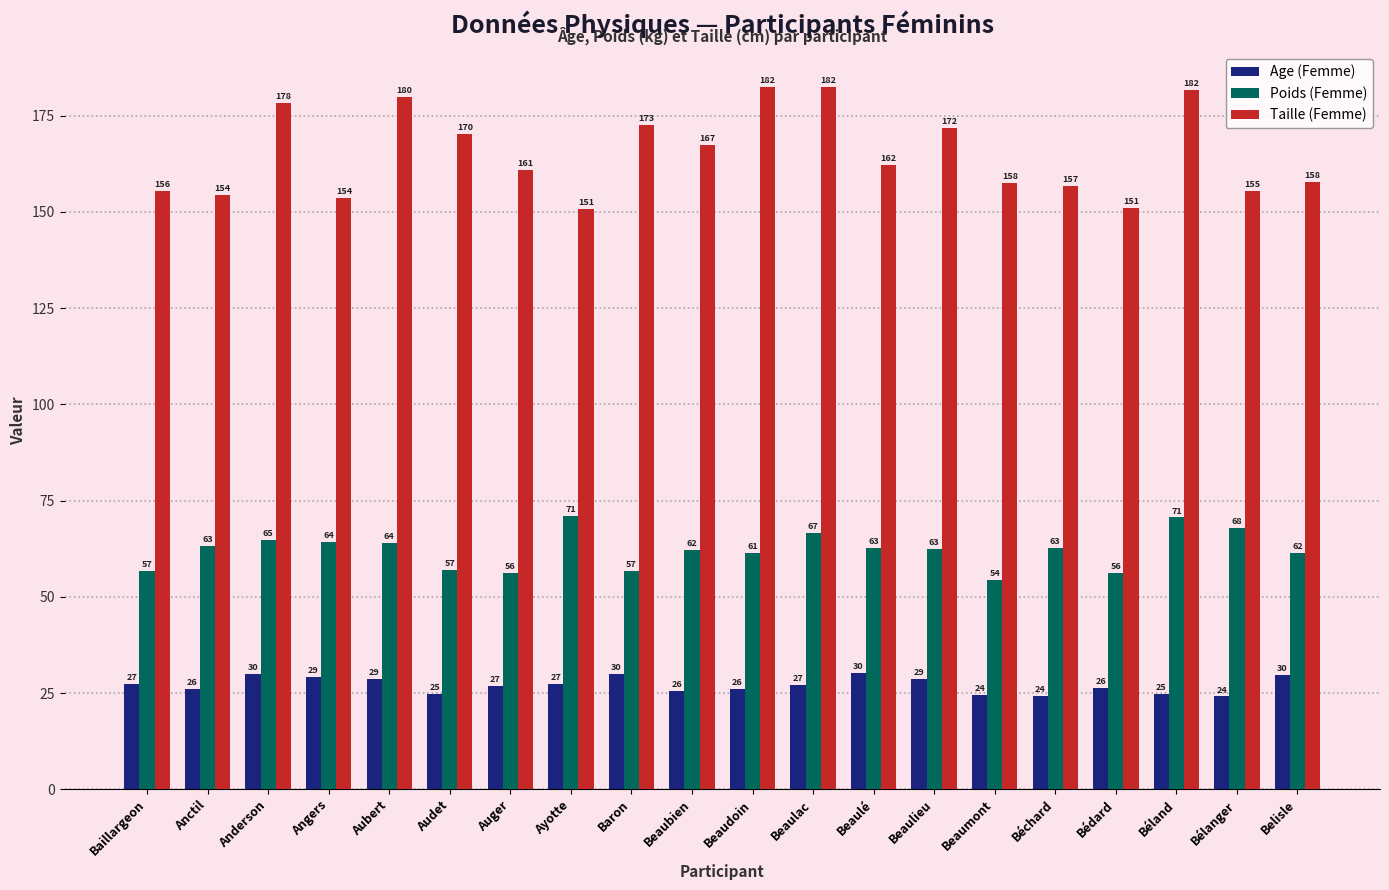

At which label does Poids (Femme) first exceed 62?

Anctil